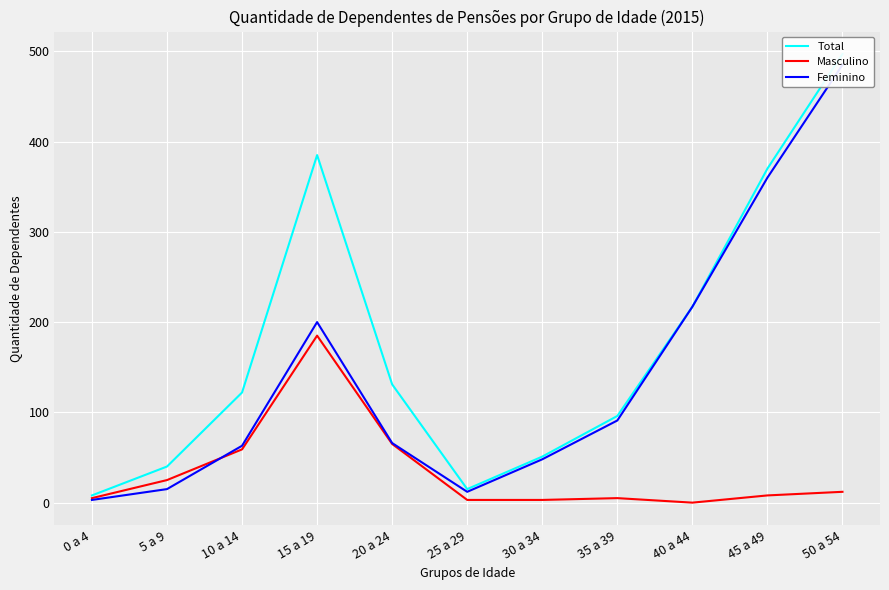

What are all the series names shown in the legend?

Total, Masculino, Feminino